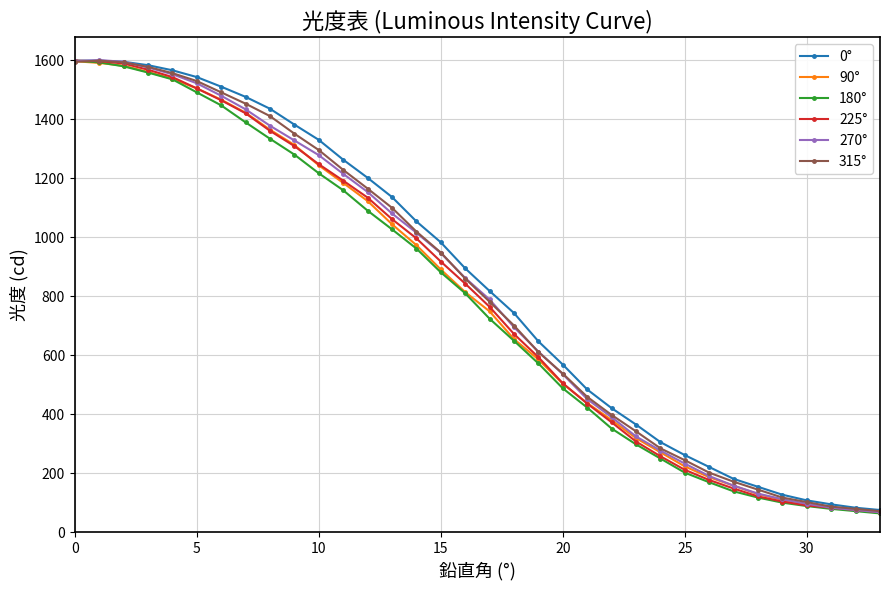

How many data points in 90° are less than 814?

17